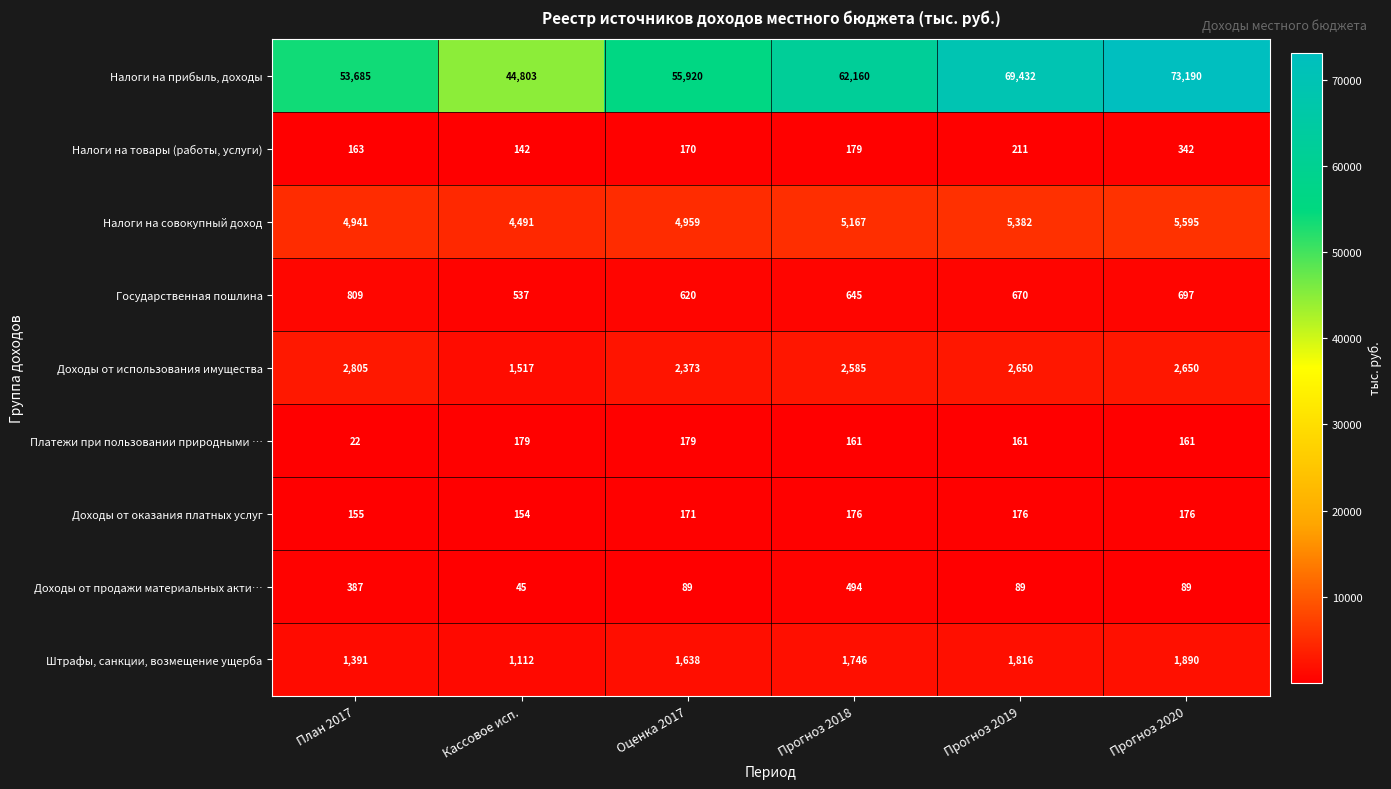

Which category has the highest value across all series?

Прогноз 2020